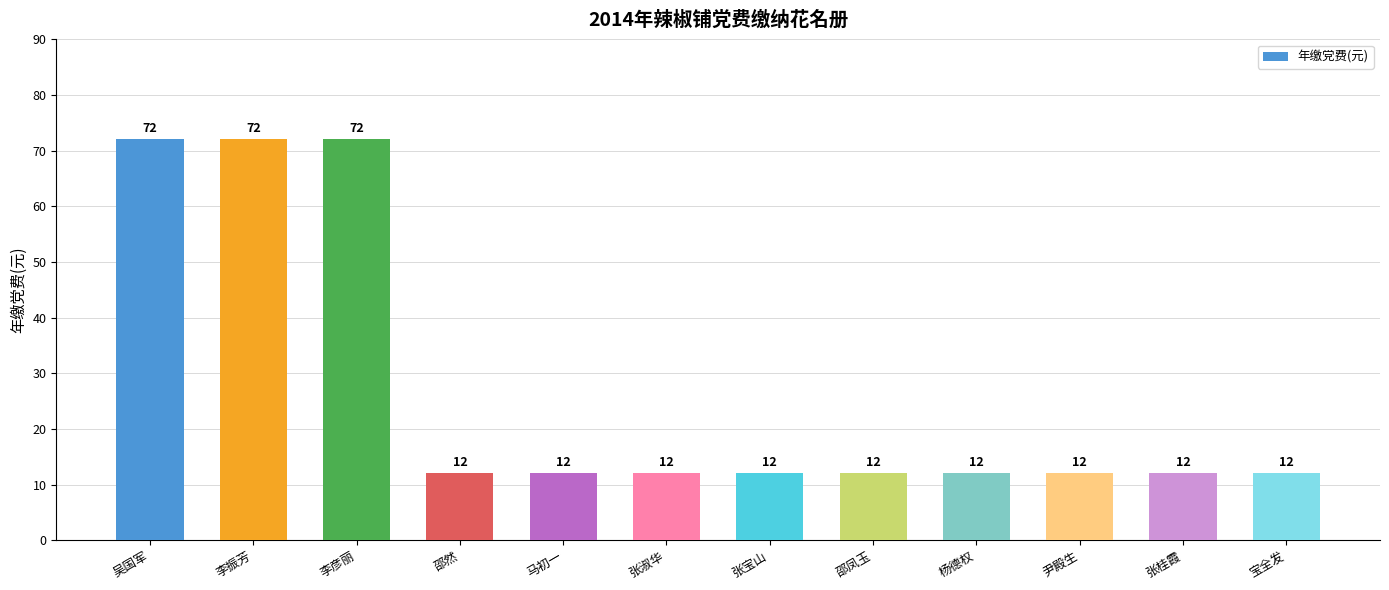

What is the sum of all values?

324